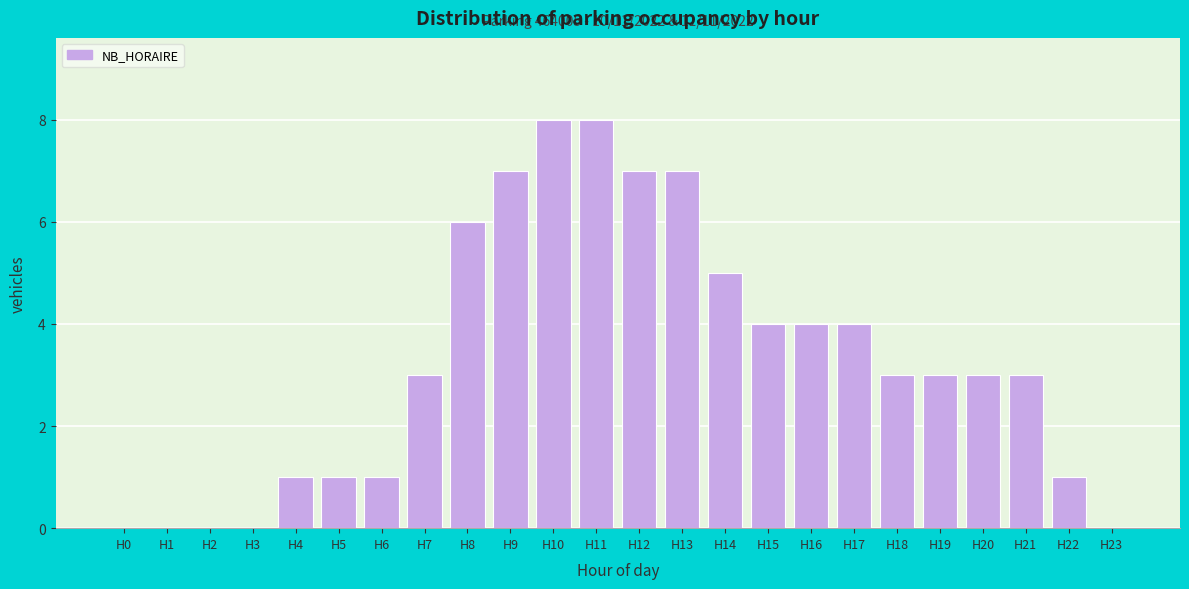

Reading right to left, list all the values displayed in this chart.

H23=0	H22=1	H21=3	H20=3	H19=3	H18=3	H17=4	H16=4	H15=4	H14=5	H13=7	H12=7	H11=8	H10=8	H9=7	H8=6	H7=3	H6=1	H5=1	H4=1	H3=0	H2=0	H1=0	H0=0